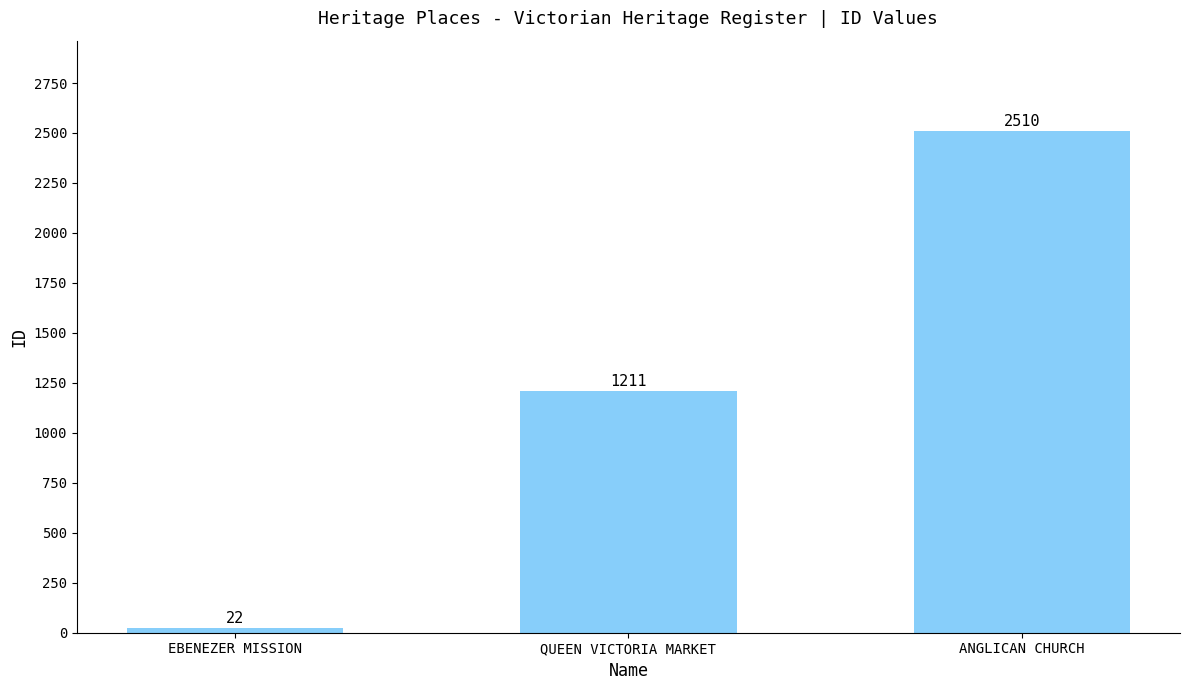

What is the label of the 2nd bar from the left?

QUEEN VICTORIA MARKET